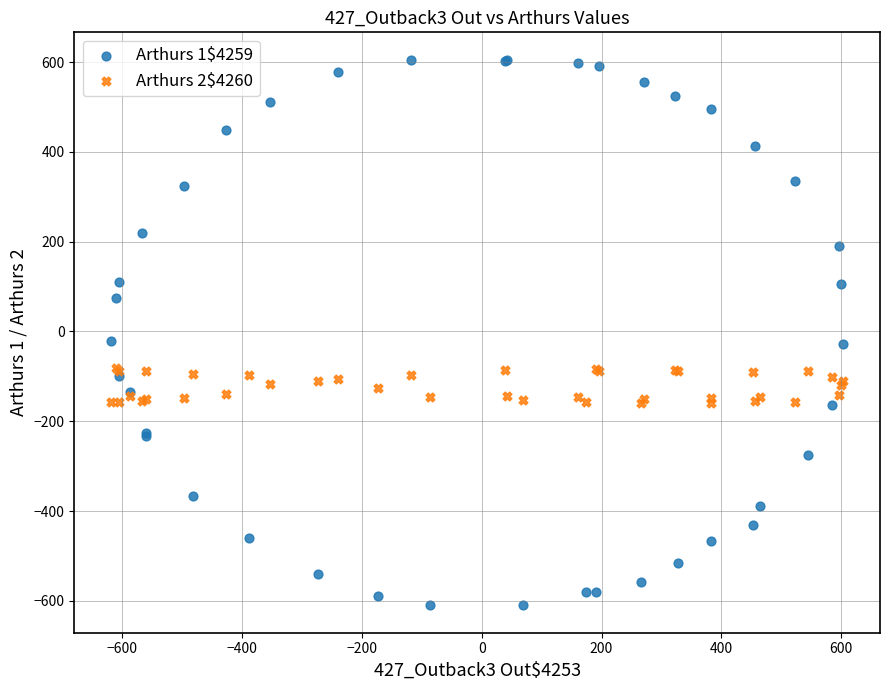

What are all the series names shown in the legend?

Arthurs 1$4259, Arthurs 2$4260